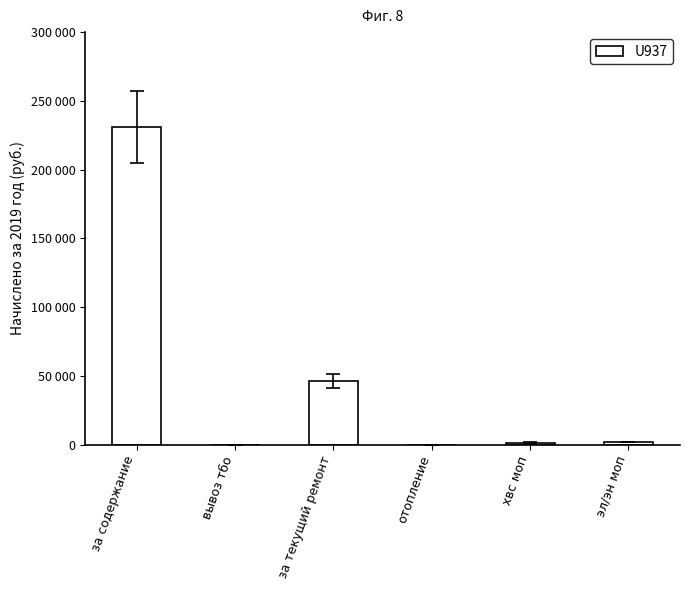

Reading right to left, transcribe all the data shown in this chart.

2039.8	1335.6	0.0	46369.6	0.0	230977.6